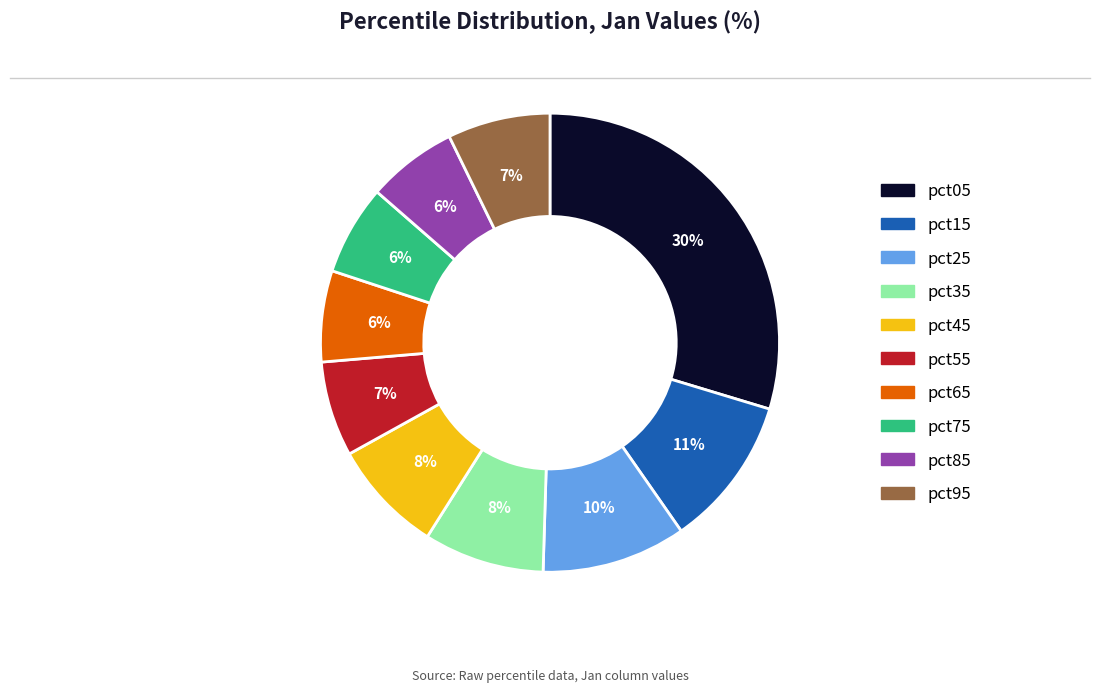

Do pct75 and pct15 together represent more than half of the pie?

No